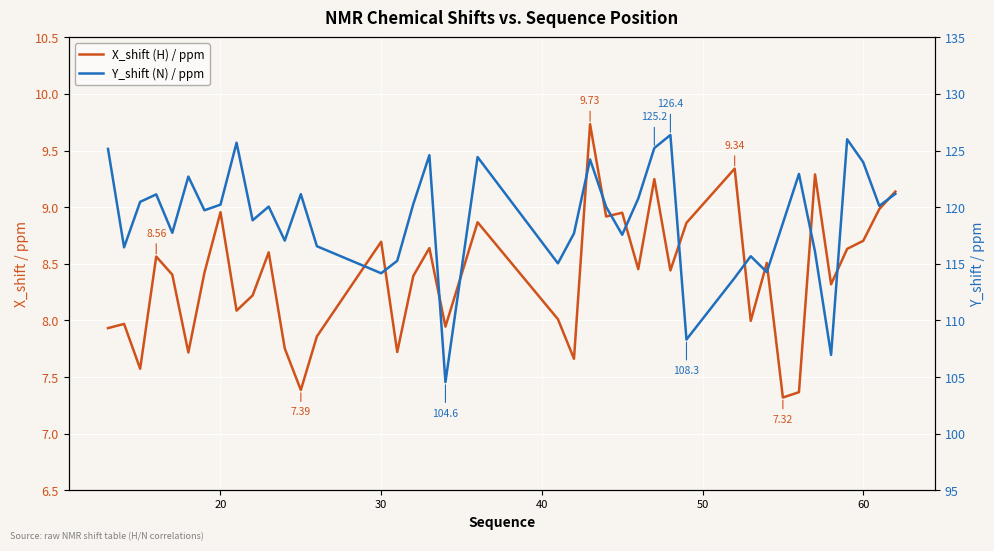

What is the highest value of the Y_shift (N) / ppm series?

126.4